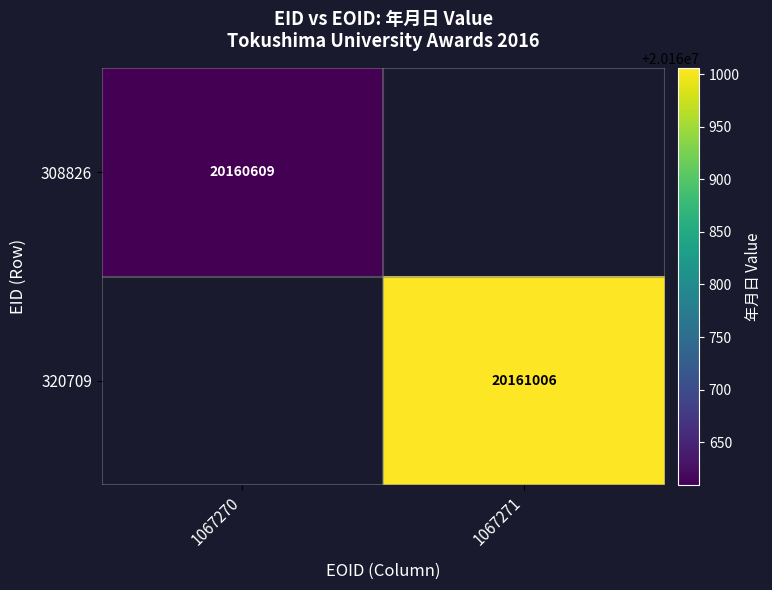

Is the value of 308826 at 1067270 greater than the value of 320709 at 1067271?

No